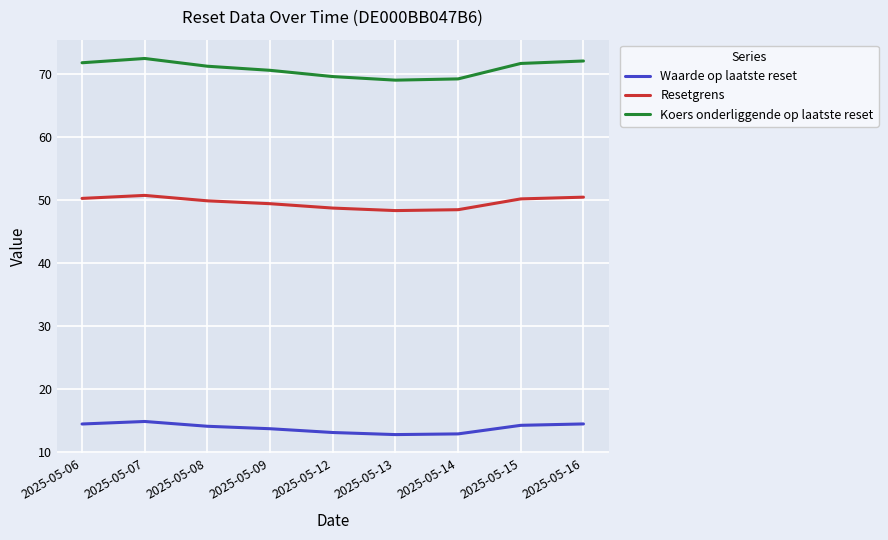

What is the total value across all series at 2025-05-15?

135.9